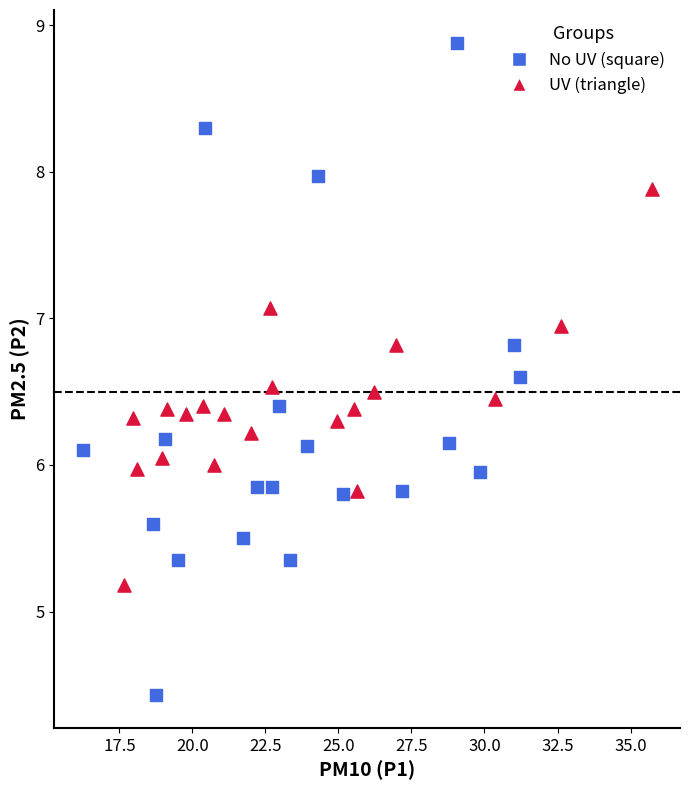

Which series reaches the minimum Y coordinate?

No UV (square)